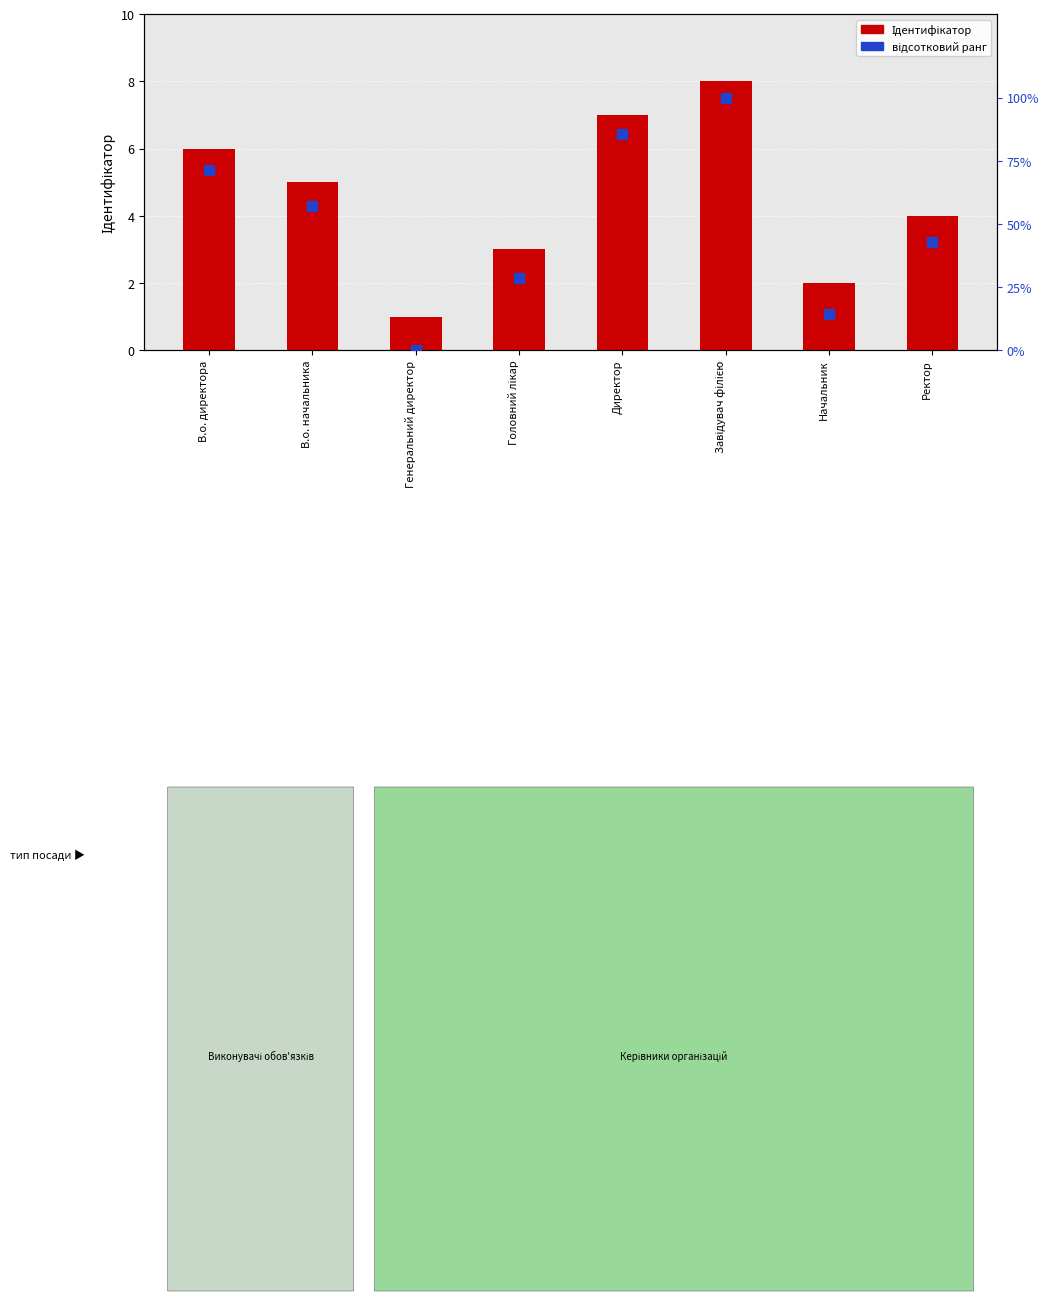

At which category is the sum across all series the highest?

Завідувач філією